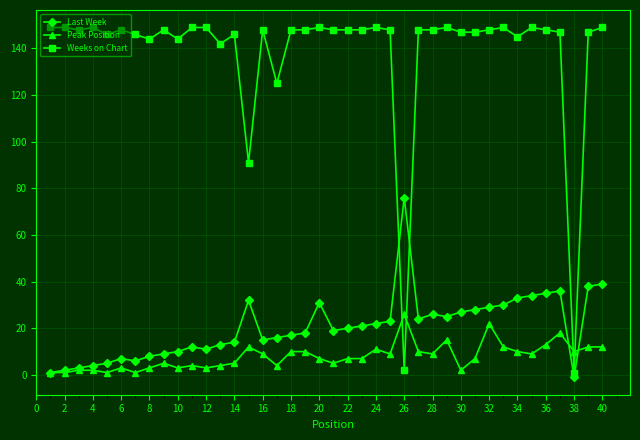

List the series in order of their peak value, highest first.

Weeks on Chart, Last Week, Peak Position